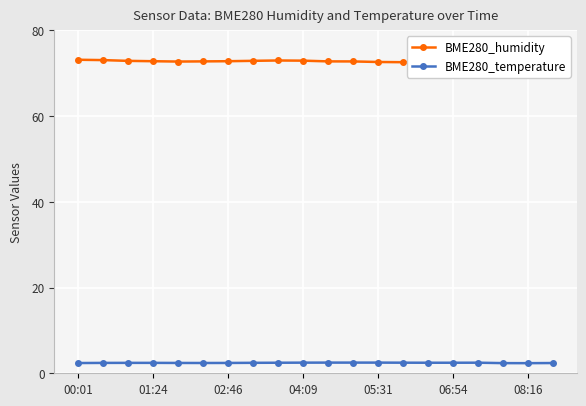

What is the average value of the BME280_temperature series?

2.4